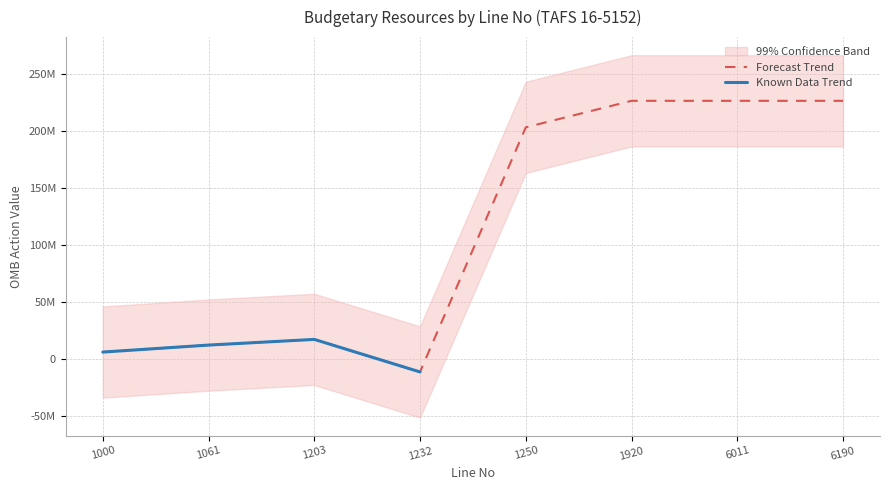

What is the difference between the values at 1232 and 6190?

237847122